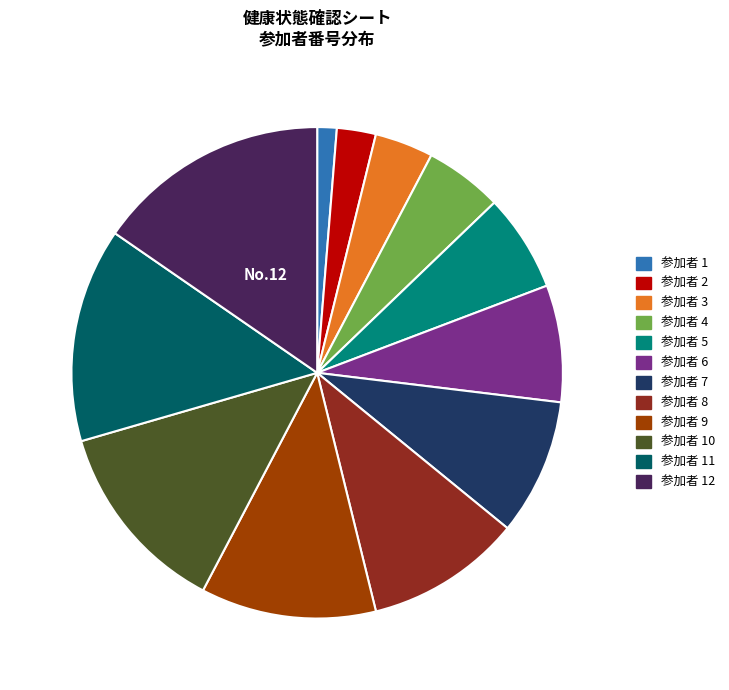

Is there any slice that represents more than half of the pie?

No